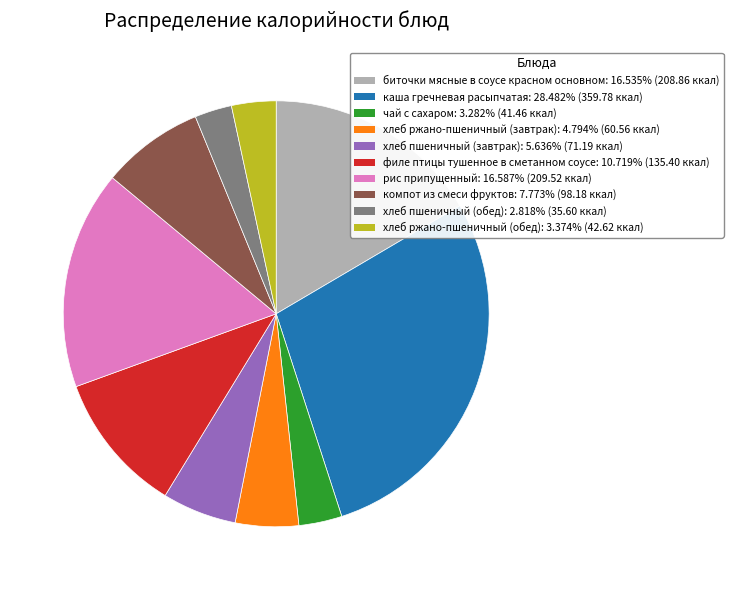

Approximately how many times larger is the value at хлеб пшеничный (обед) compared to рис припущенный?

0.2